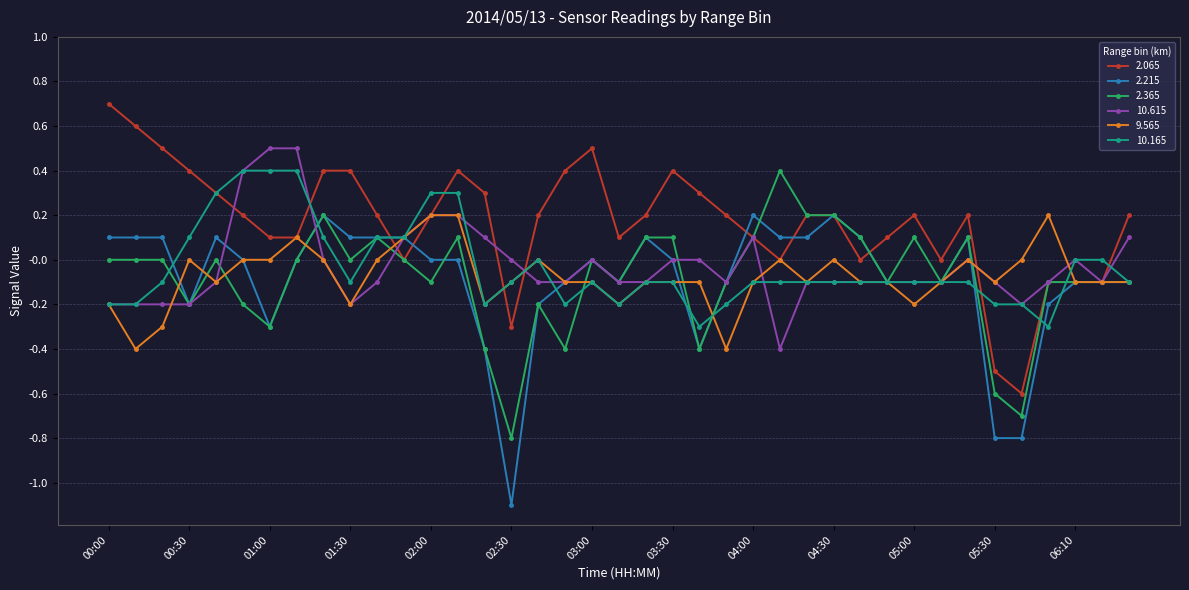

What is the lowest value of the 10.165 series?

-0.3